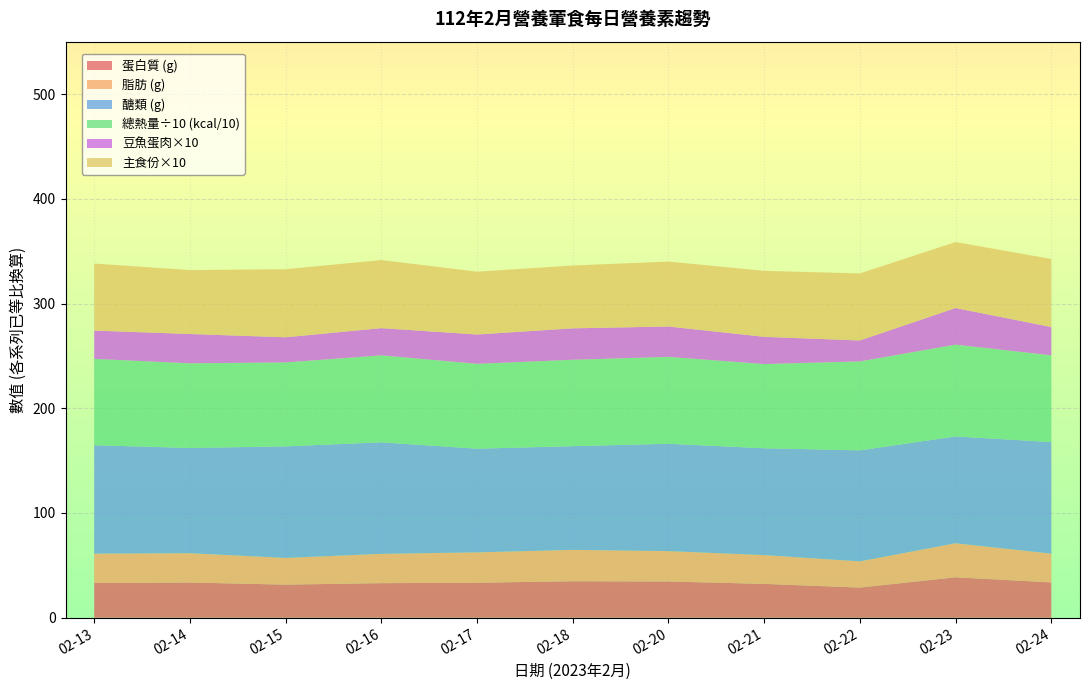

Reading left to right, what are all the values shown in this chart?

蛋白質: 02-13=33.2	02-14=33.6	02-15=31.6	02-16=33.0	02-17=33.4	02-18=34.8	02-20=34.6	02-21=32.3	02-22=28.8	02-23=38.6	02-24=33.7
總熱量: 02-13=824.5	02-14=808.0	02-15=801.5	02-16=830.0	02-17=810.0	02-18=825.0	02-20=829.5	02-21=804.0	02-22=849.0	02-23=876.0	02-24=828.5
豆魚蛋肉(中): 02-13=2.7	02-14=2.8	02-15=2.4	02-16=2.6	02-17=2.8	02-18=3.0	02-20=2.9	02-21=2.6	02-22=2.0	02-23=3.5	02-24=2.7
醣類: 02-13=103.5	02-14=100.5	02-15=106.5	02-16=106.5	02-17=99.0	02-18=99.0	02-20=102.5	02-21=102.0	02-22=106.0	02-23=102.0	02-24=106.5
脂肪: 02-13=28.0	02-14=28.0	02-15=25.5	02-16=28.0	02-17=29.0	02-18=30.0	02-20=29.0	02-21=27.5	02-22=25.0	02-23=32.5	02-24=27.5
主食(份): 02-13=6.4	02-14=6.1	02-15=6.5	02-16=6.5	02-17=6.0	02-18=6.0	02-20=6.2	02-21=6.3	02-22=6.4	02-23=6.3	02-24=6.5